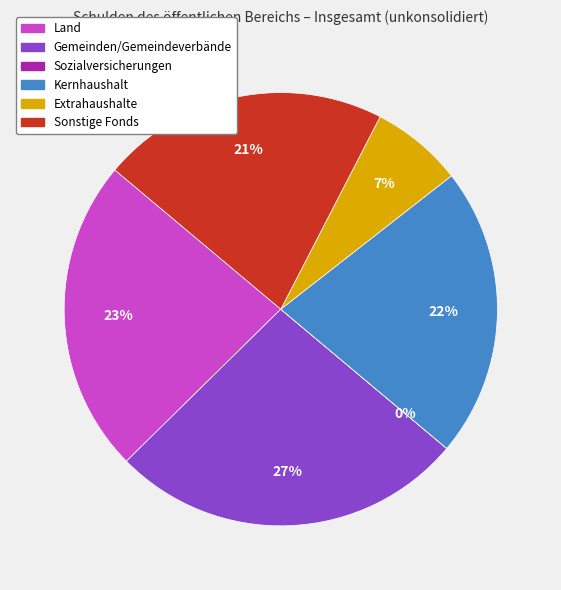

What is the largest slice in the pie chart?

Gemeinden/Gemeindeverbände